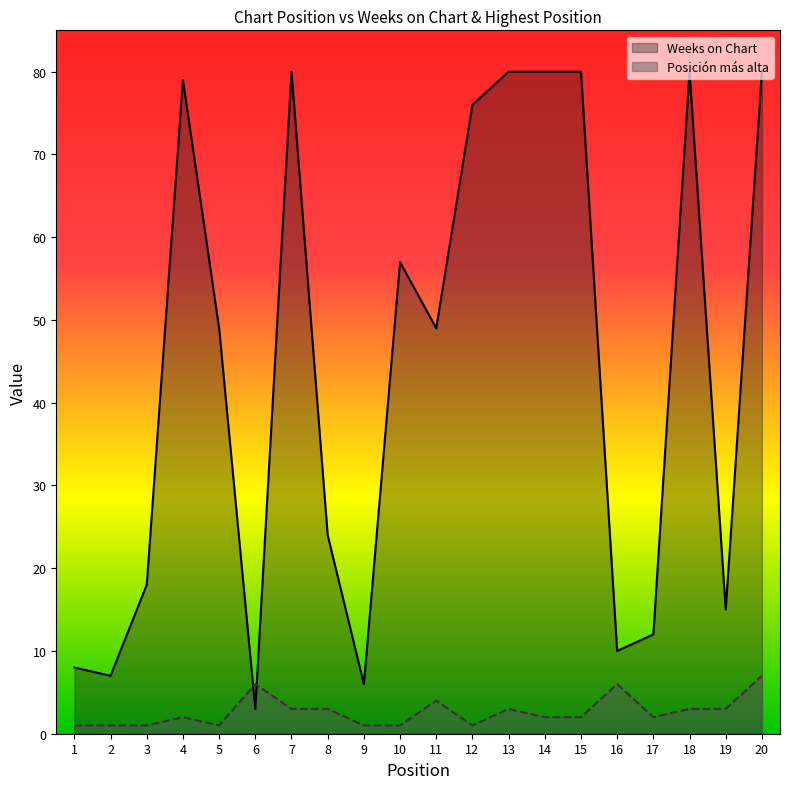

Does the chart have visible grid lines?

No